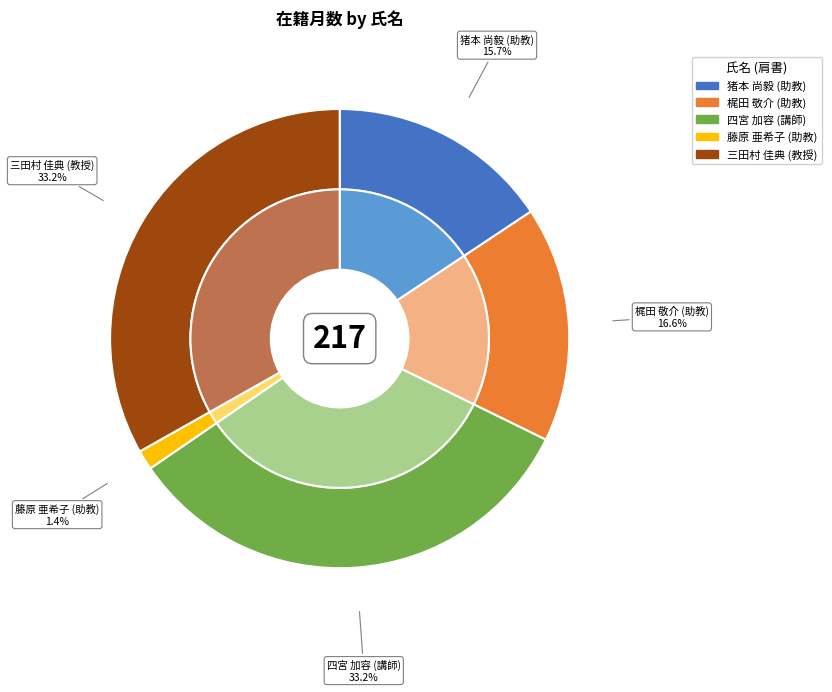

To the nearest percent, what portion does 四宮 加容
(講師) represent?

33%